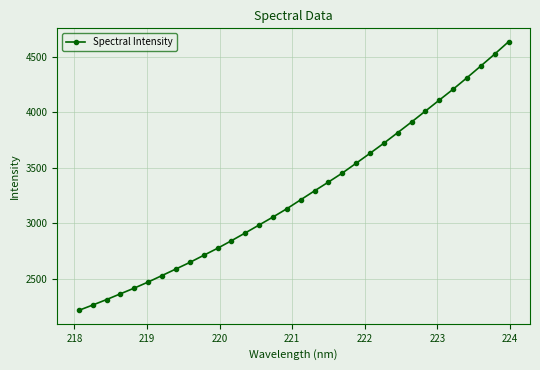

How many data points are above 3212?

16